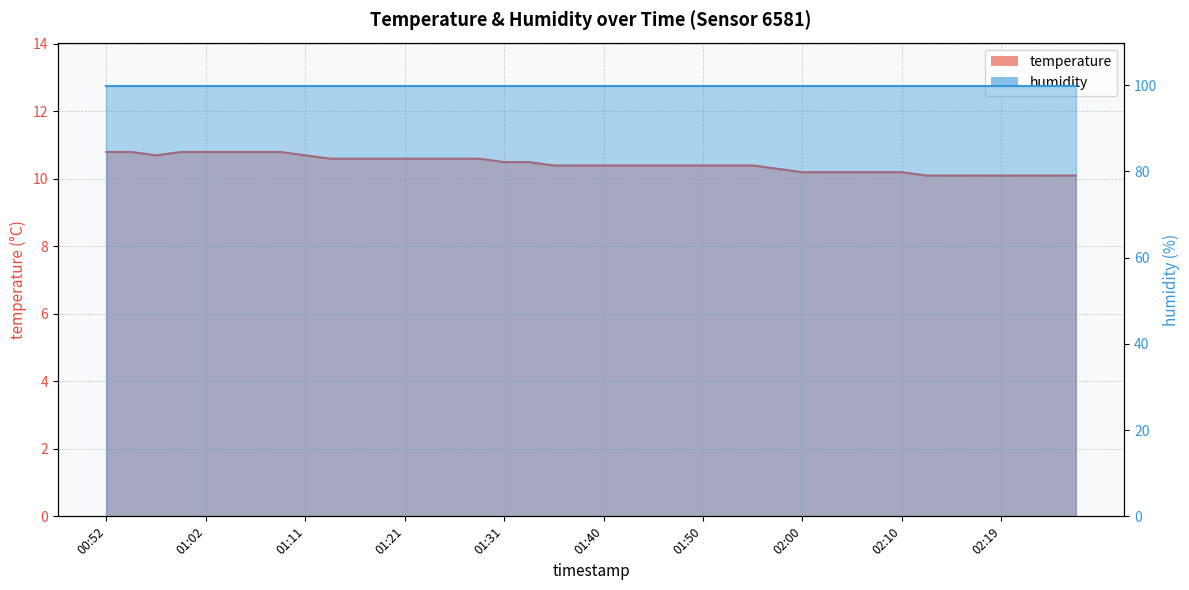

How many interior local valleys (lower than both neighbors) does the data have?

1